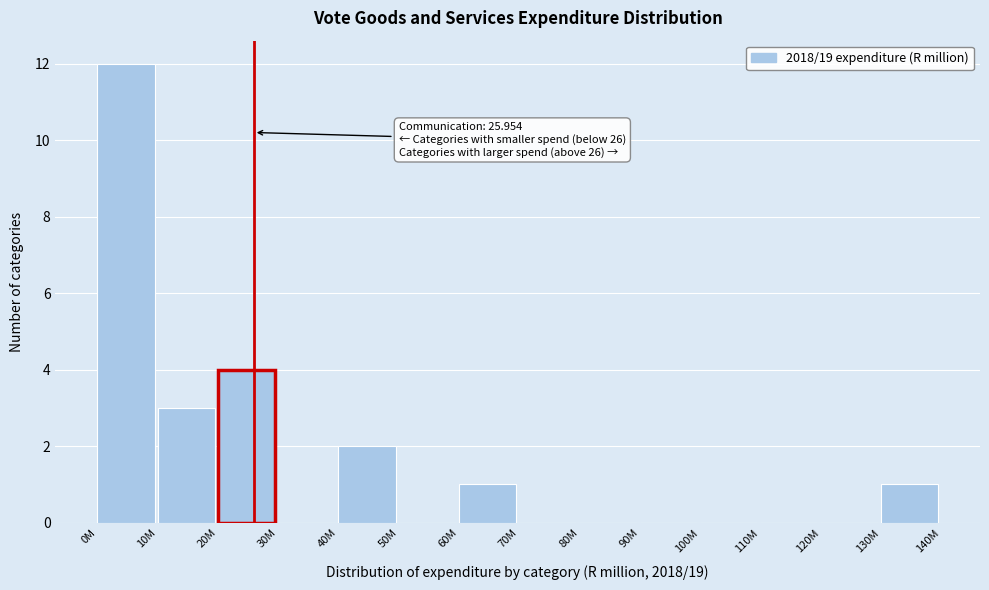

Reading left to right, list all the values displayed in this chart.

0M=12	10M=3	20M=4	30M=0	40M=2	50M=0	60M=1	70M=0	80M=0	90M=0	100M=0	110M=0	120M=0	130M=1